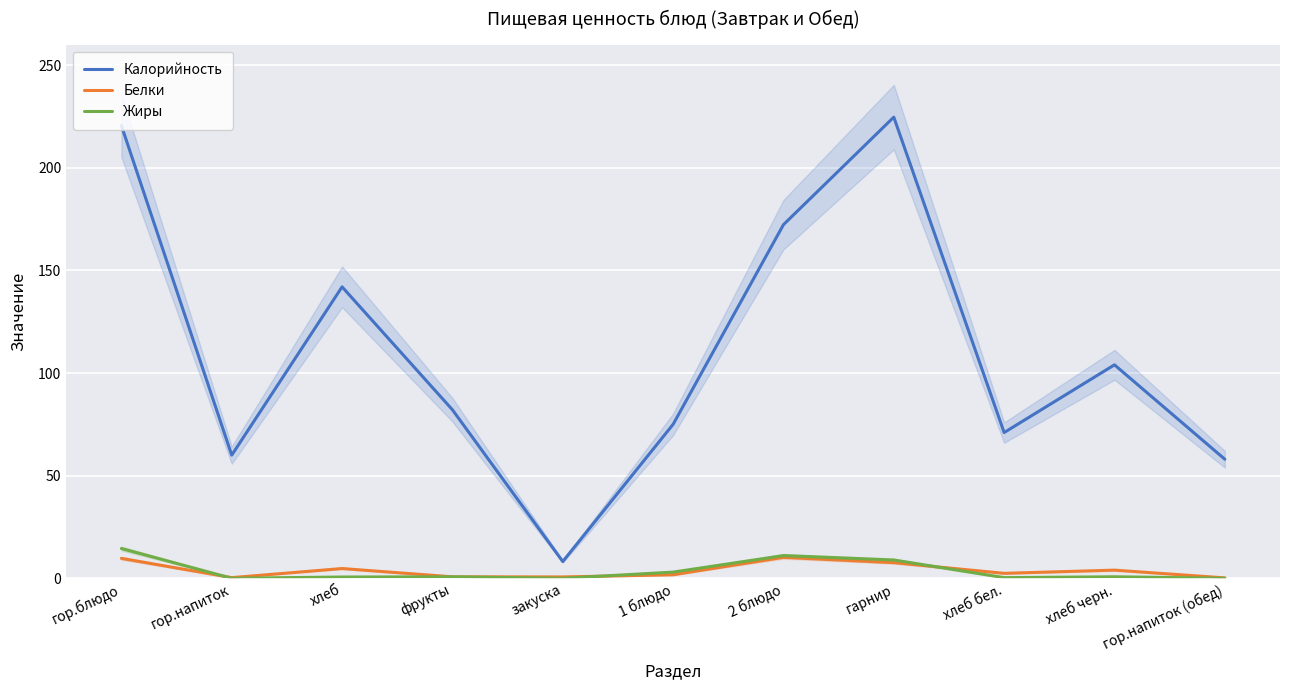

What is the value of the Калорийность point at the 4th from the left?

82.1